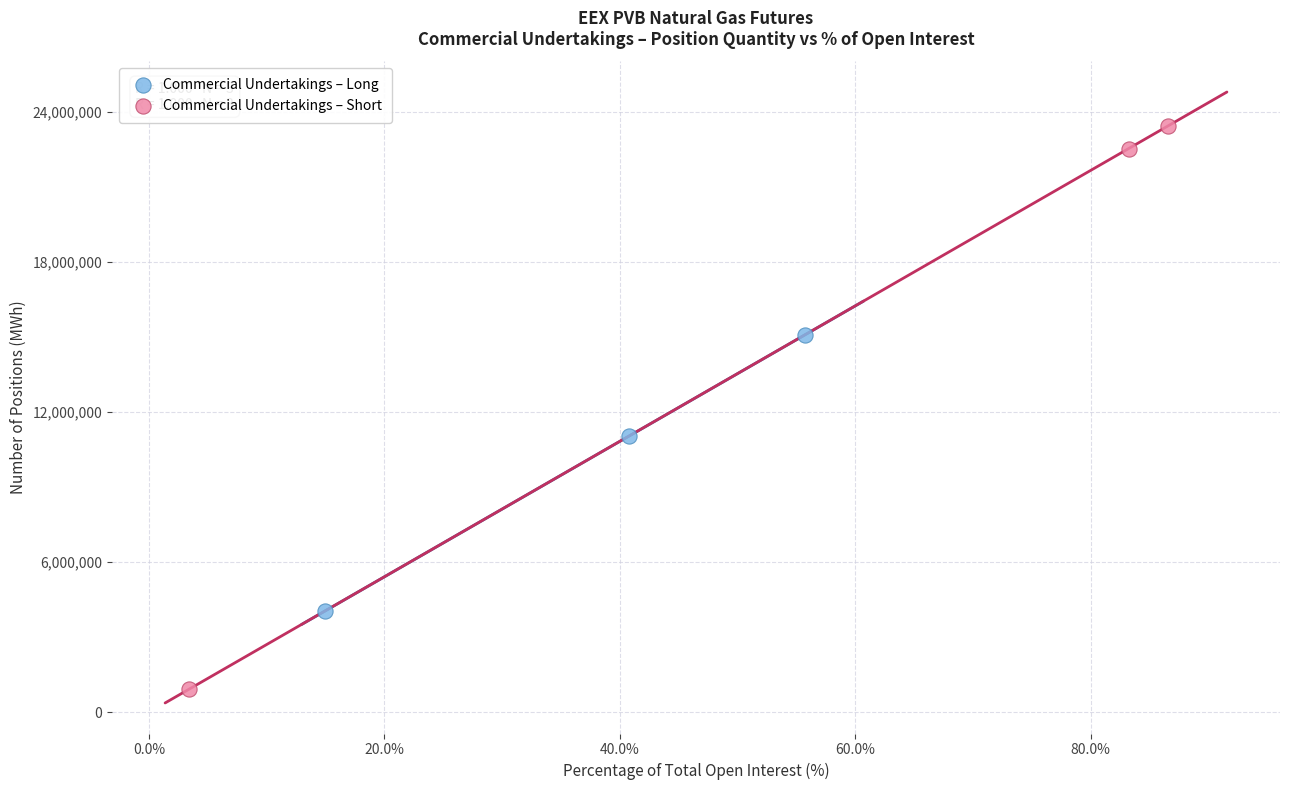

Which series contains the lowest Y value?

Commercial Undertakings – Short